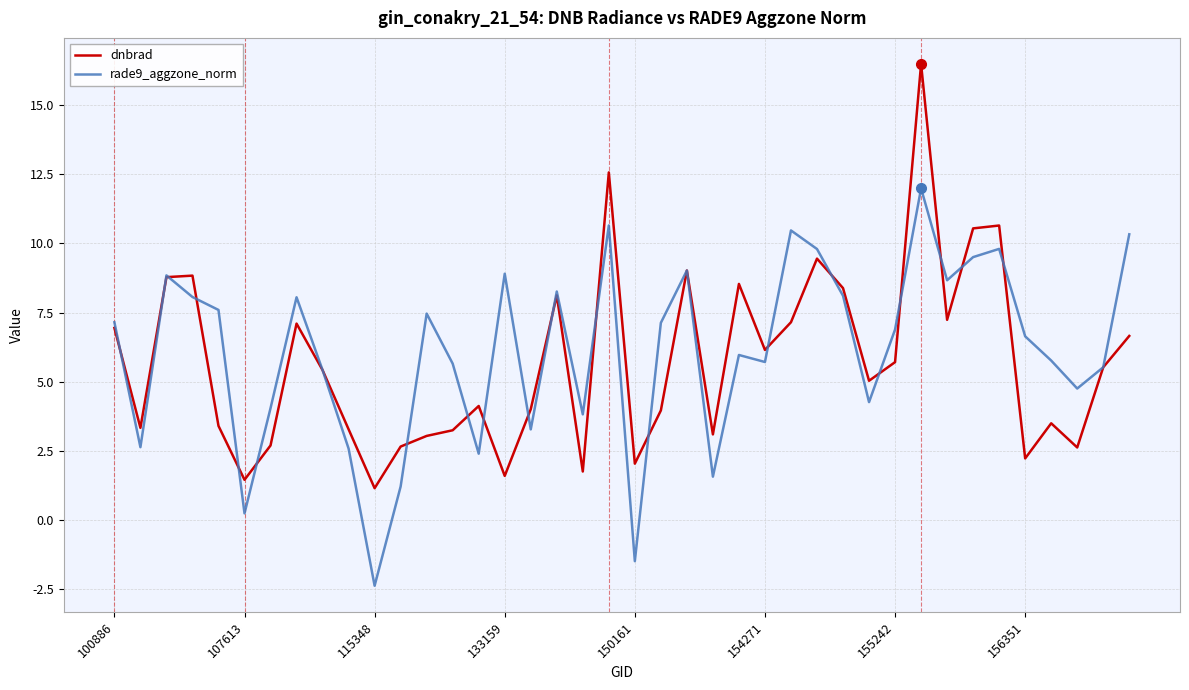

What is the minimum value for rade9_aggzone_norm?

-2.4